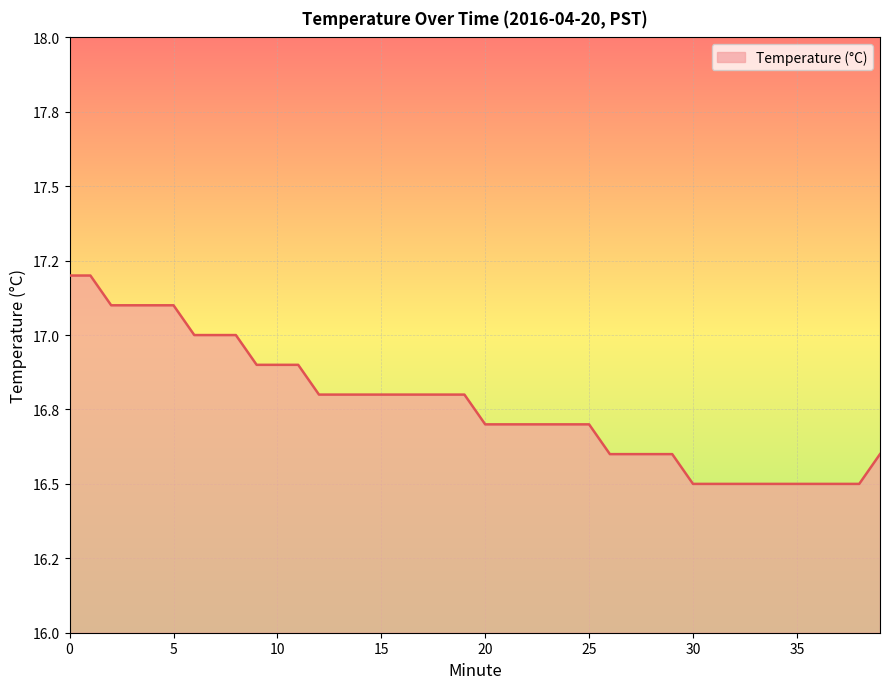

True or false: the data has more than 2 interior local peaks.

False